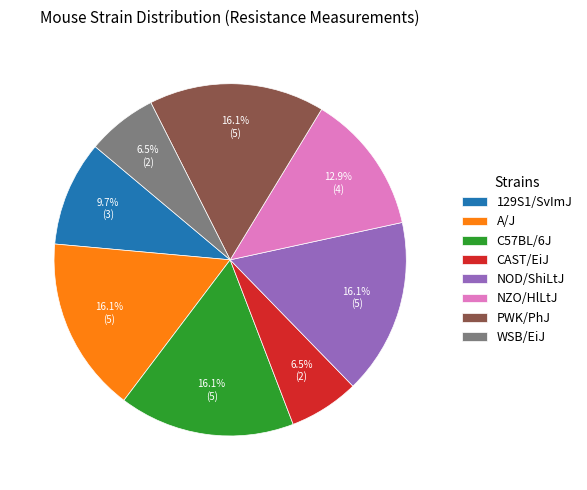

How many slices are in this pie chart?

8